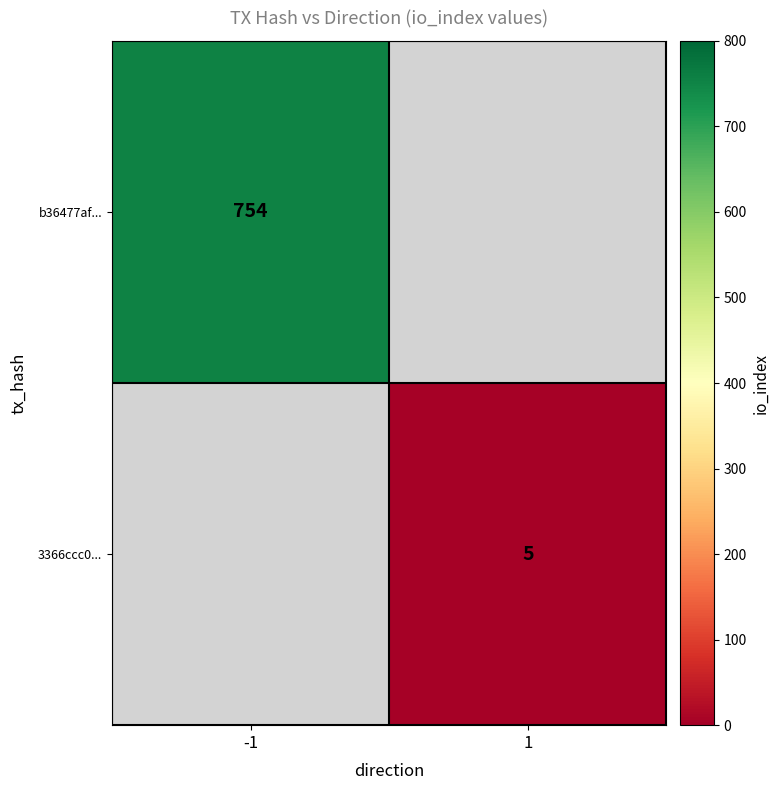

True or false: b36477af... has a value of 1079 at -1.

False